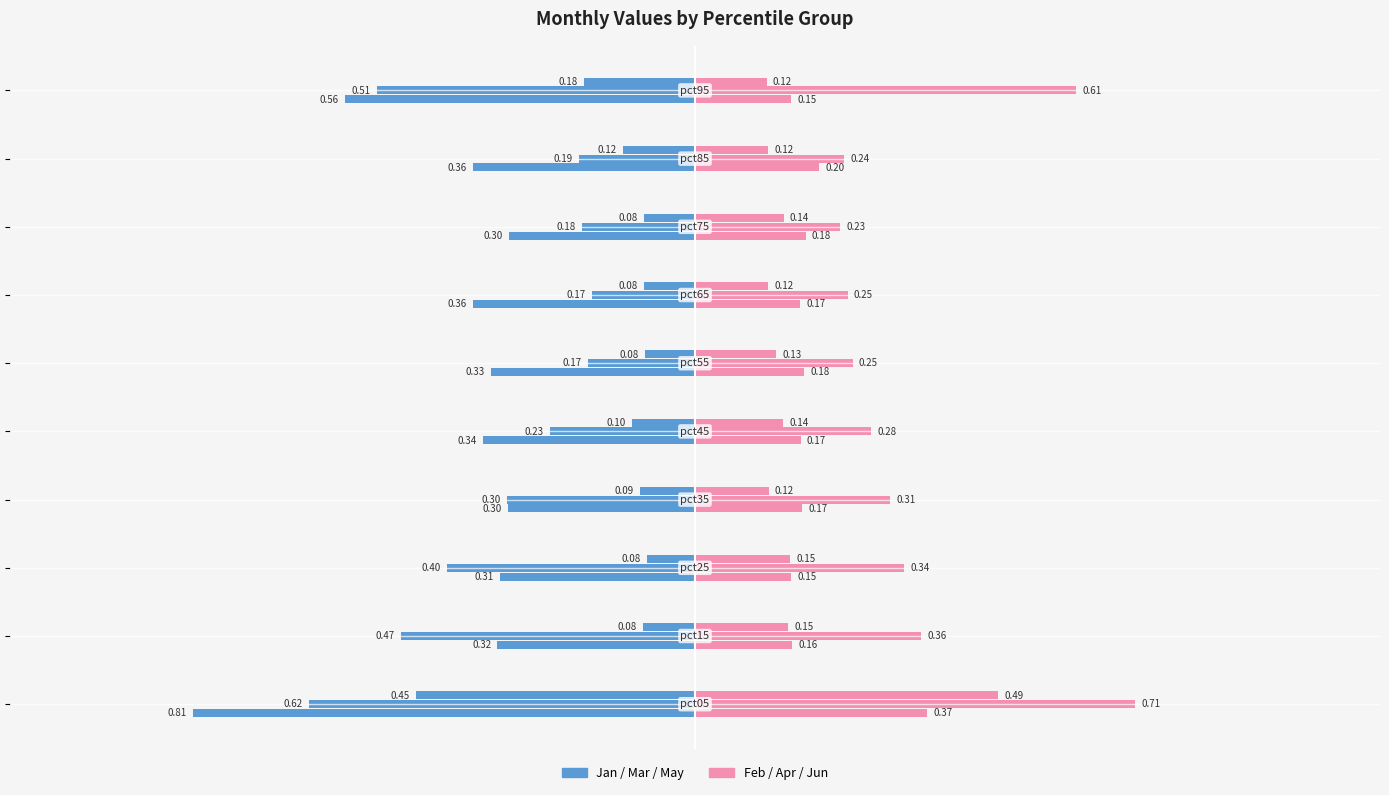

Reading left to right, extract all data points from this chart.

Jan: −1.25=-0.8	−1.00=-0.3	−0.75=-0.3	−0.50=-0.3	−0.25=-0.3	0.00=-0.3	0.25=-0.4	0.50=-0.3	0.75=-0.4	1.00=-0.6
Feb: −1.25=0.4	−1.00=0.2	−0.75=0.2	−0.50=0.2	−0.25=0.2	0.00=0.2	0.25=0.2	0.50=0.2	0.75=0.2	1.00=0.2
Mar: −1.25=-0.6	−1.00=-0.5	−0.75=-0.4	−0.50=-0.3	−0.25=-0.2	0.00=-0.2	0.25=-0.2	0.50=-0.2	0.75=-0.2	1.00=-0.5
Apr: −1.25=0.7	−1.00=0.4	−0.75=0.3	−0.50=0.3	−0.25=0.3	0.00=0.3	0.25=0.2	0.50=0.2	0.75=0.2	1.00=0.6
May: −1.25=-0.4	−1.00=-0.1	−0.75=-0.1	−0.50=-0.1	−0.25=-0.1	0.00=-0.1	0.25=-0.1	0.50=-0.1	0.75=-0.1	1.00=-0.2
Jun: −1.25=0.5	−1.00=0.1	−0.75=0.2	−0.50=0.1	−0.25=0.1	0.00=0.1	0.25=0.1	0.50=0.1	0.75=0.1	1.00=0.1